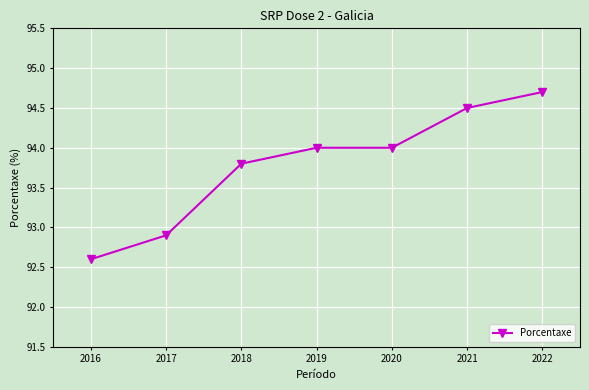

What is the difference between the values at 2017 and 2021?

1.6